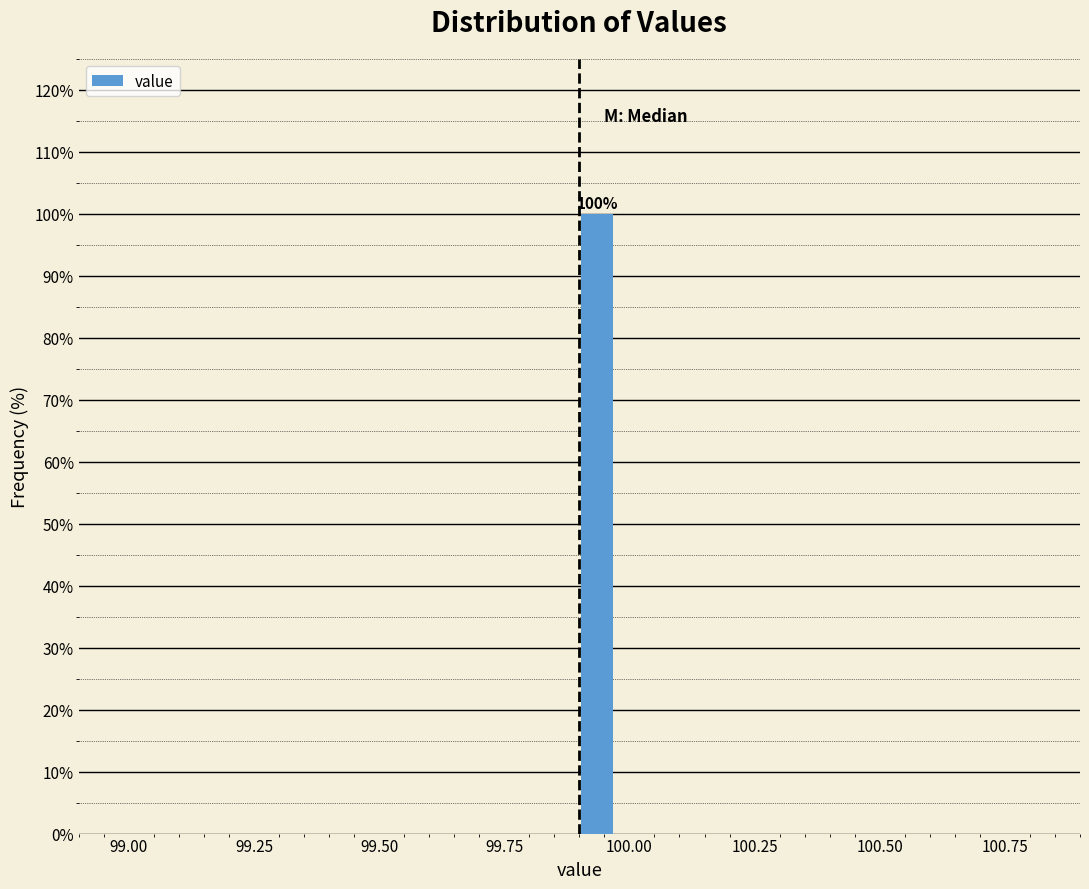

Read against the x-axis, roughly where is the centre of the tallest bar?

99.95